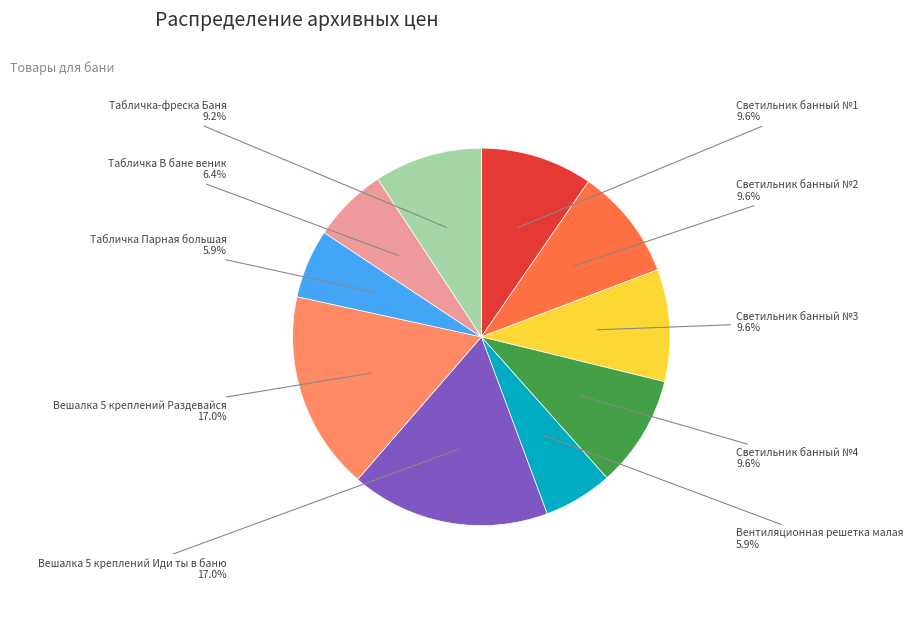

Is there a majority slice in this chart?

No